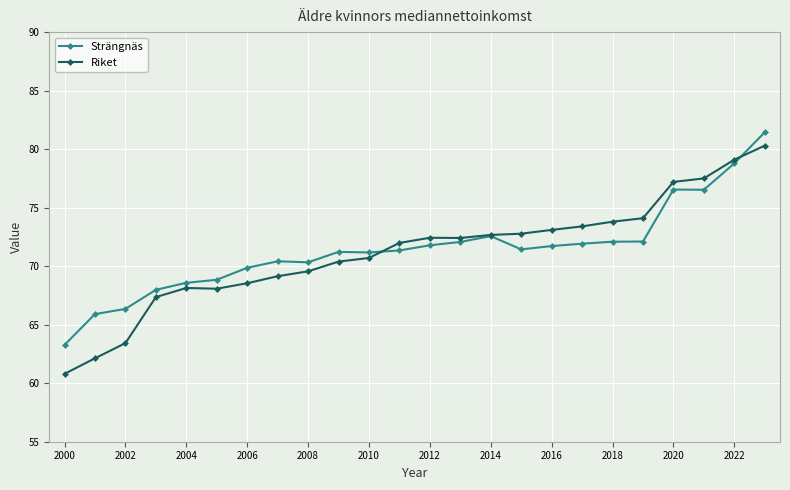

Which series has the widest spread of values?

Riket